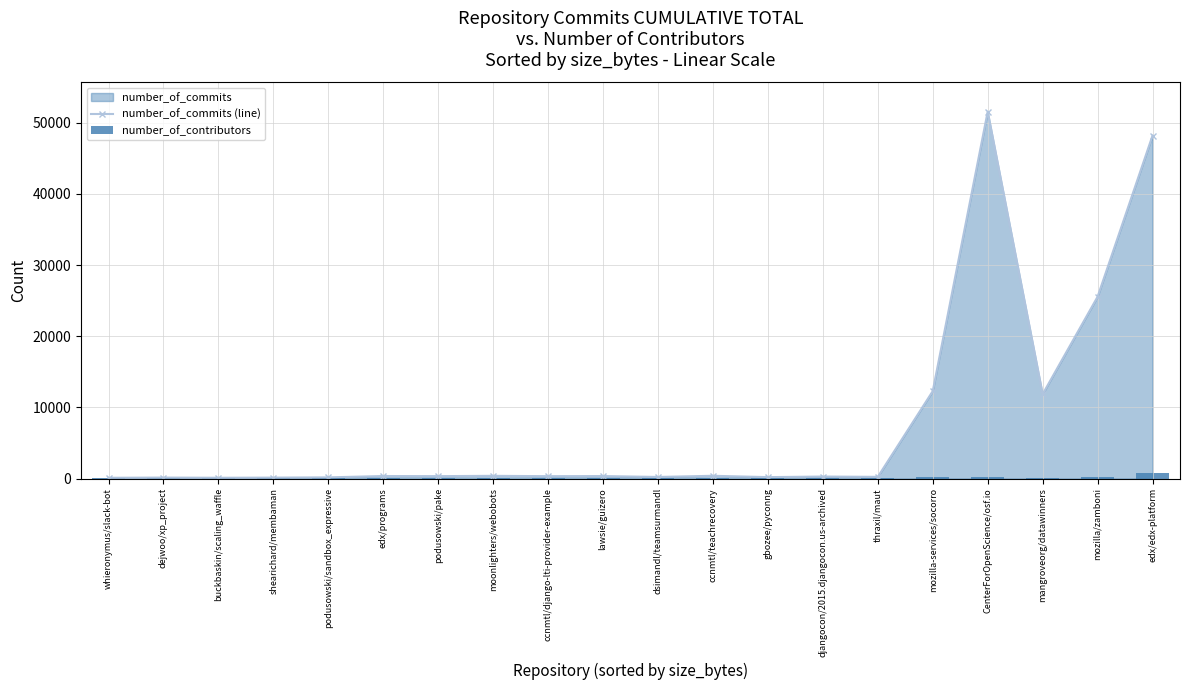

Is it true that number_of_commits (line) equals 88 at ccnmtl/django-lti-provider-example?

False